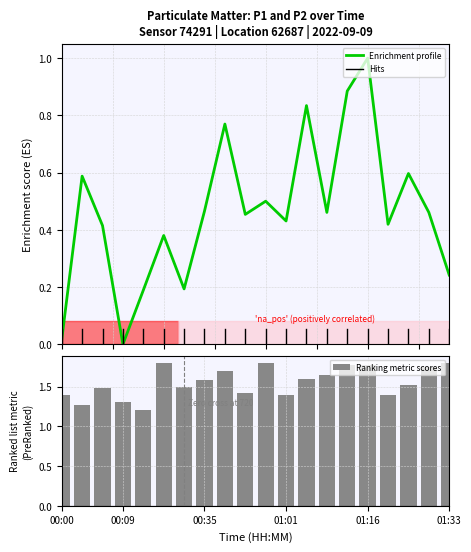

Which series changed the most between 01:16 and 13?

Ranking metric scores